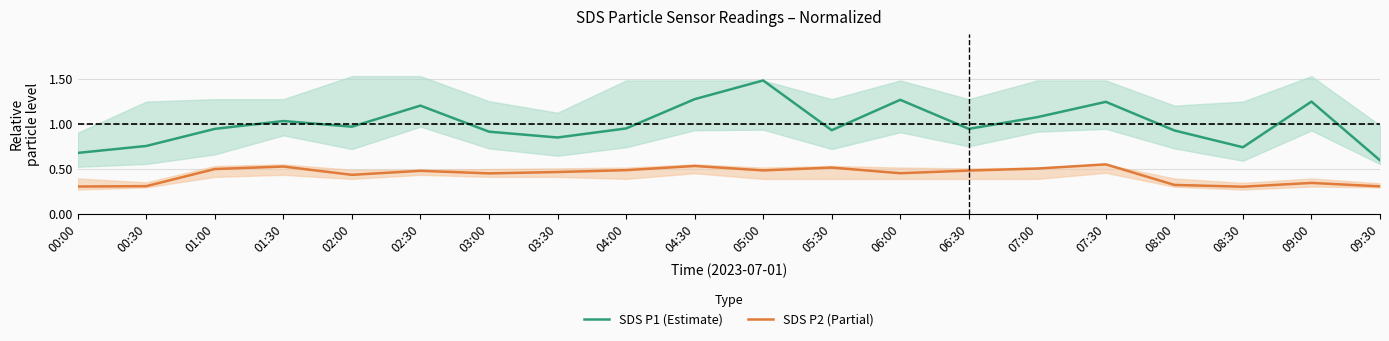

What is the minimum value for SDS P2 (Partial)?

0.3